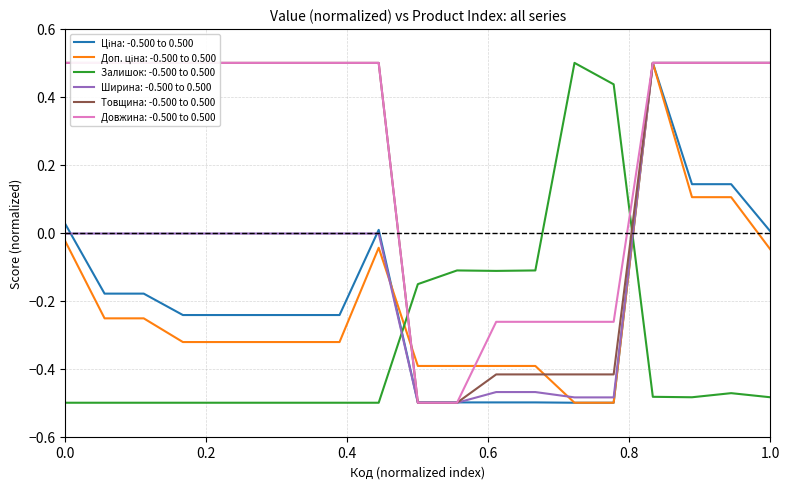

How many data points does each series have?

19